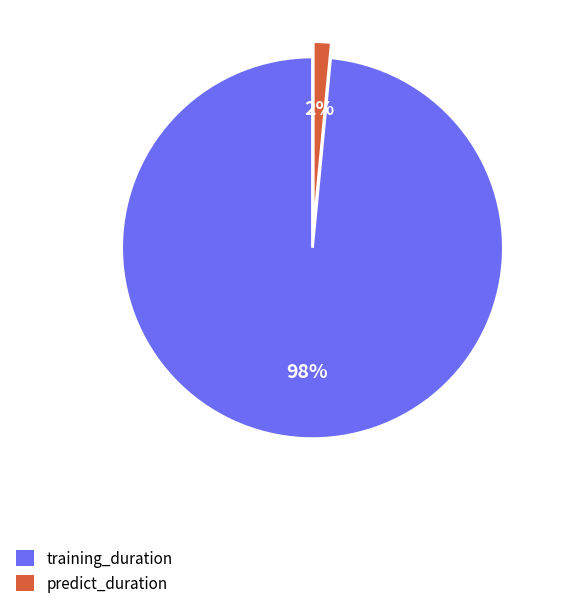

Is the sum of predict_duration and training_duration greater than half?

Yes